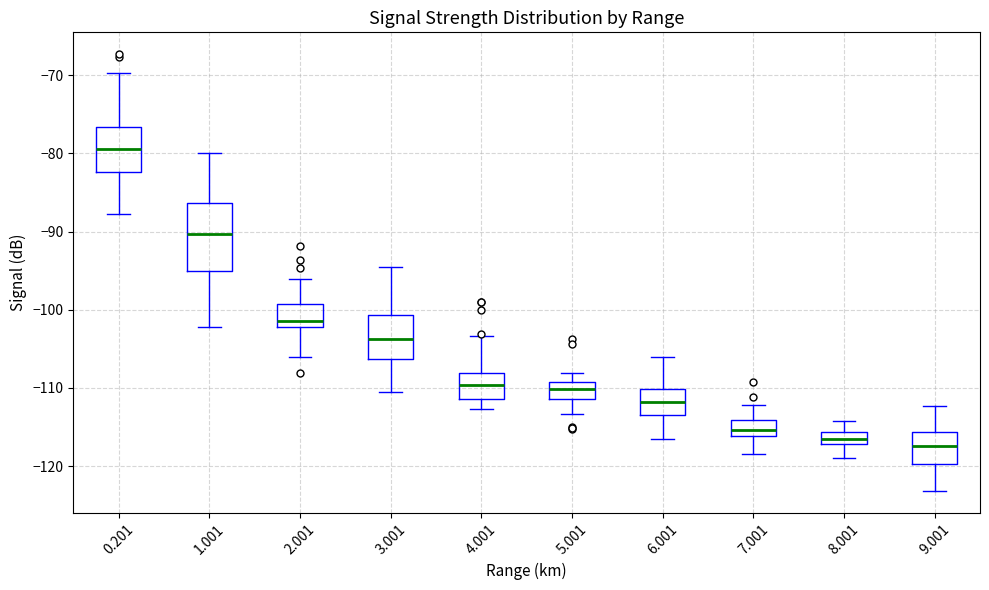

Reading left to right, transcribe this box plot: for each box, give where its median line is, the range the box spans, and where its two whiskers end, as read against the y-axis. The values are not printed on the chart, so give them approximately, as read against the axis.

0.201: median -79, box -82 to -77, whiskers -88 to -70
1.001: median -90, box -95 to -86, whiskers -102 to -80
2.001: median -101, box -102 to -99, whiskers -106 to -96
3.001: median -104, box -106 to -101, whiskers -110 to -94
4.001: median -110, box -111 to -108, whiskers -113 to -103
5.001: median -110, box -111 to -109, whiskers -113 to -108
6.001: median -112, box -113 to -110, whiskers -116 to -106
7.001: median -115, box -116 to -114, whiskers -118 to -112
8.001: median -116 (inside the box), box -117 to -116, whiskers -119 to -114
9.001: median -117, box -120 to -116, whiskers -123 to -112